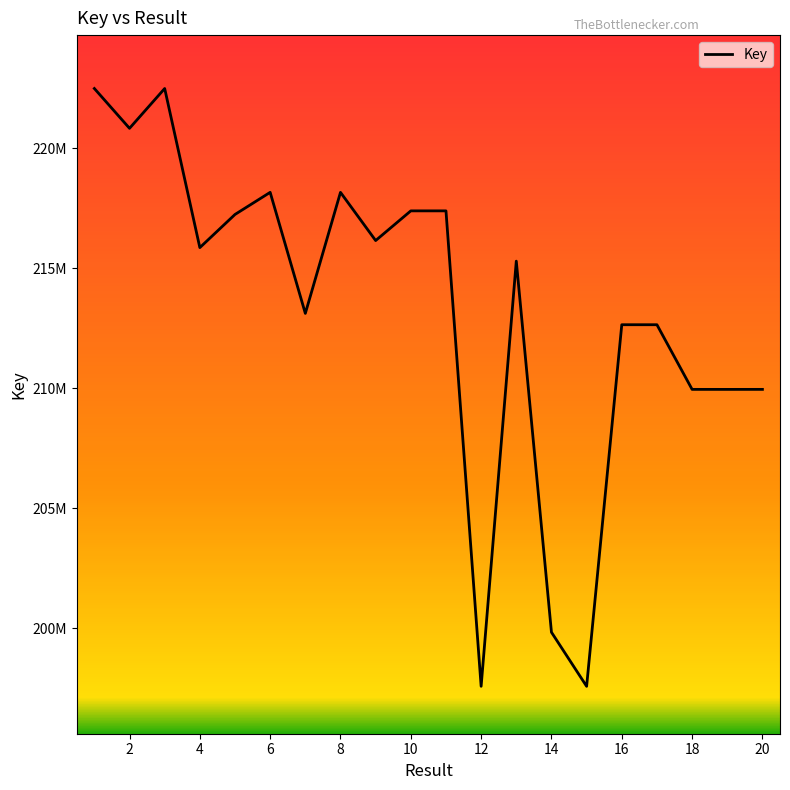

What is the greatest value displayed?

222495863